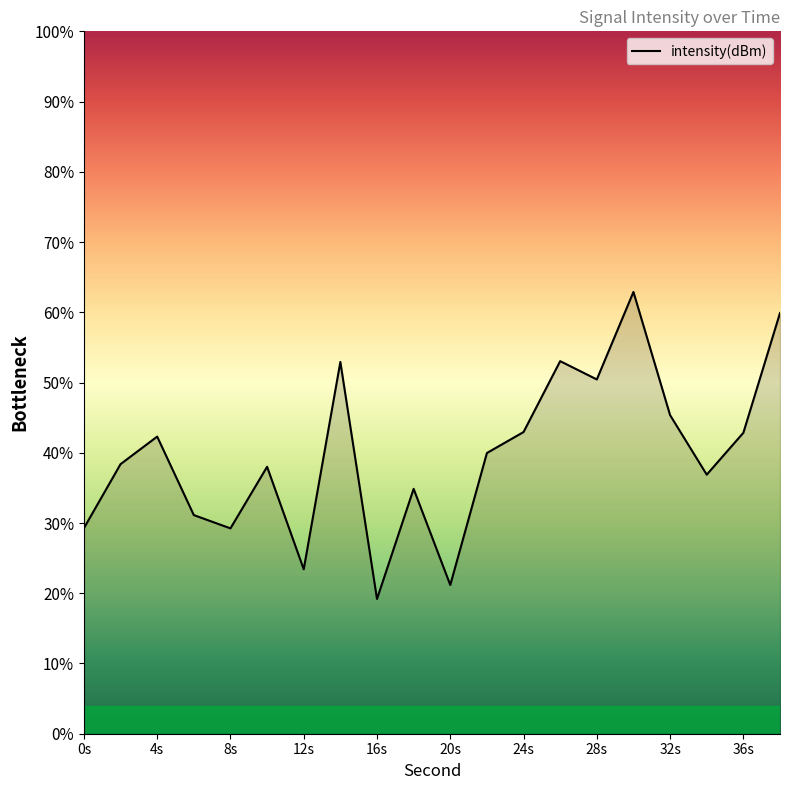

Reading right to left, what are all the values shown in this chart?

-116.0	-122.9	-125.2	-121.9	-114.8	-119.8	-118.8	-122.8	-124.0	-131.5	-126.1	-132.3	-118.8	-130.6	-124.8	-128.3	-127.5	-123.1	-124.6	-128.3